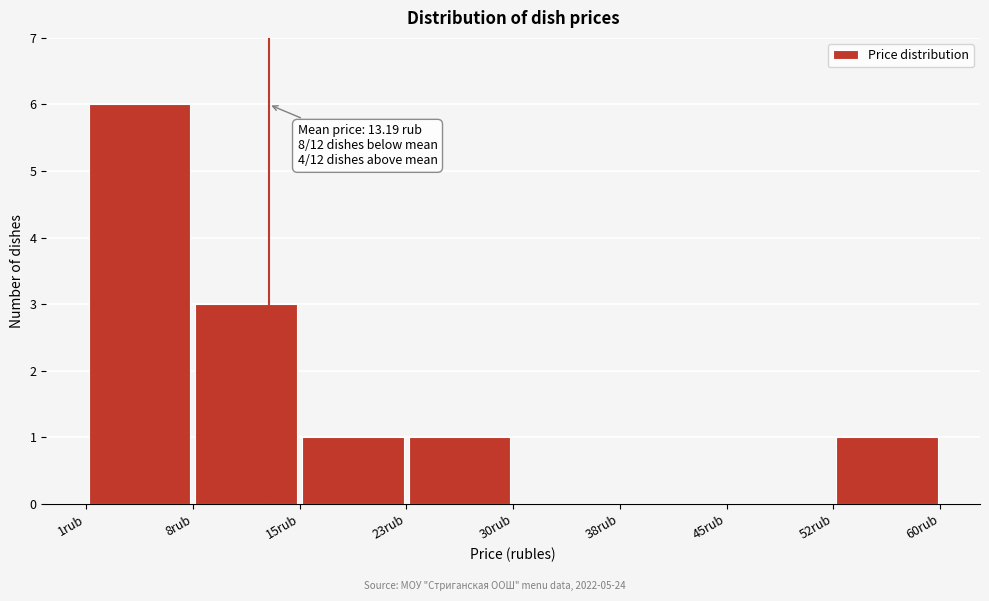

Over which range of the x-axis is the bar tallest?

1 to 8